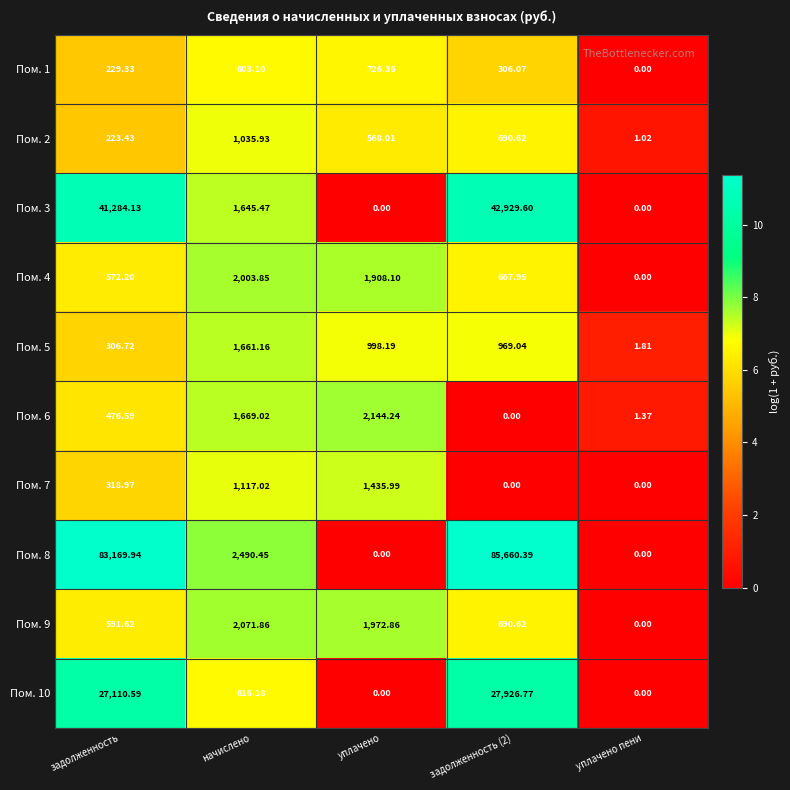

At which label does Пом. 5 reach its peak?

начислено